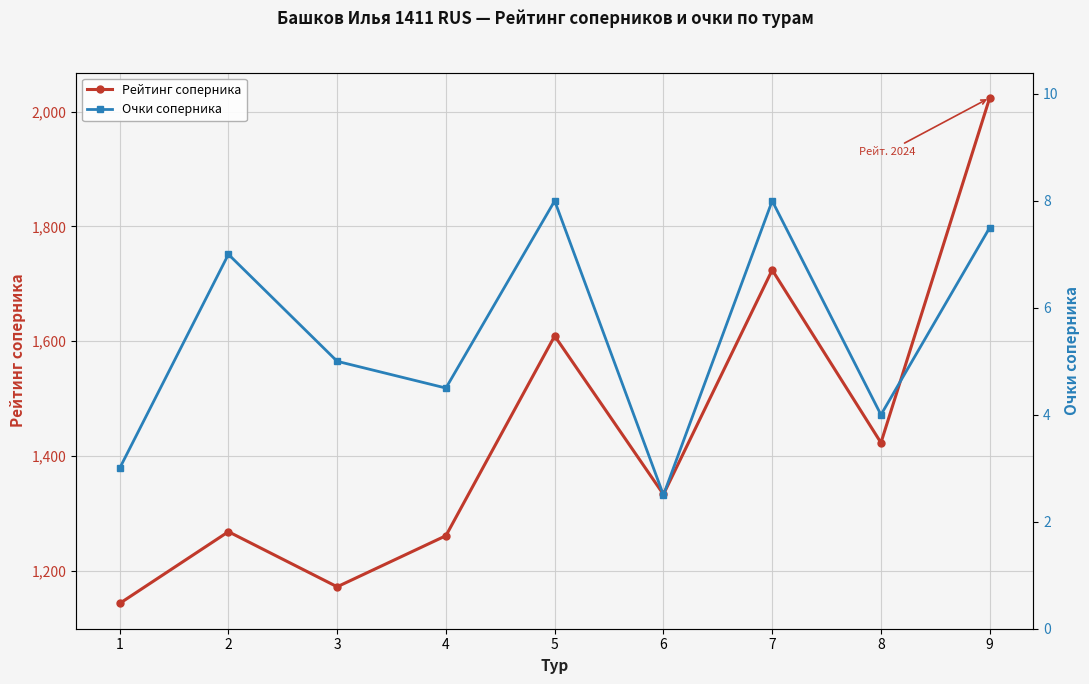

The value of Очки соперника at 1 is 5.3. True or false?

False